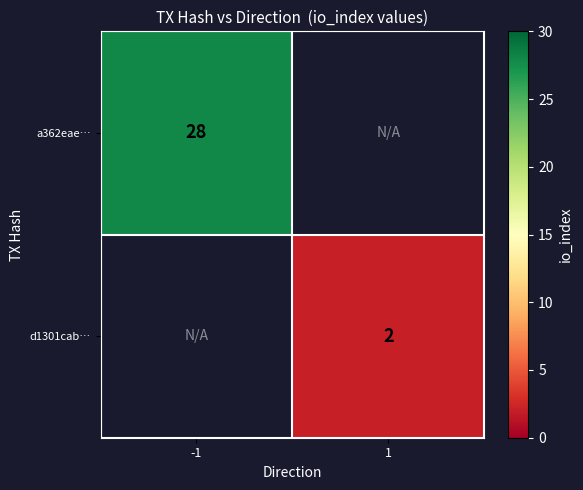

The value of d1301cab… at 1 is 1.4. True or false?

False